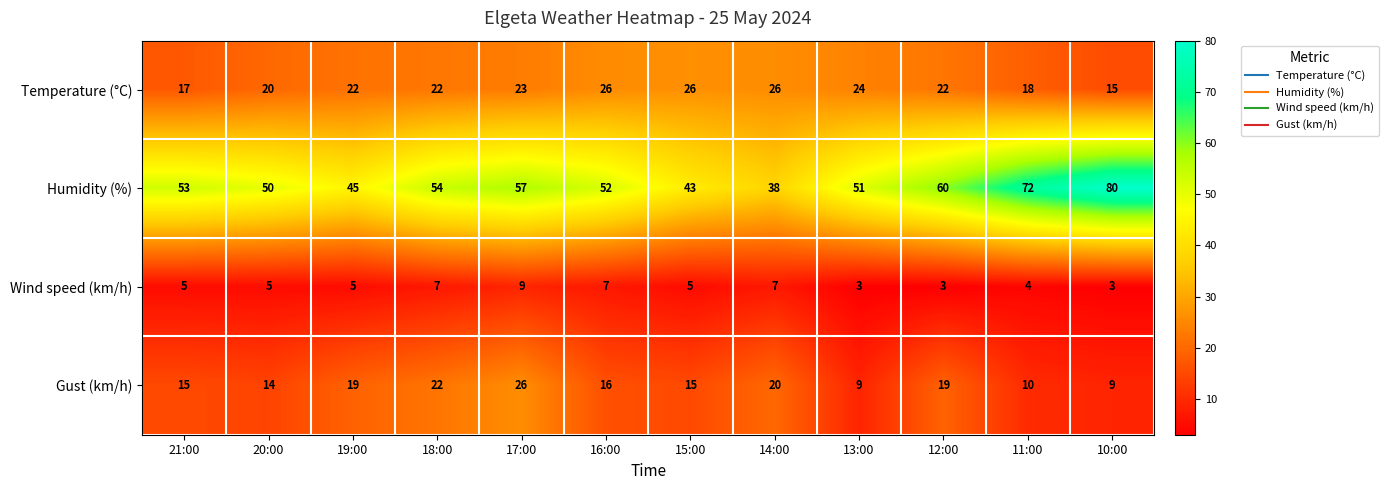

At how many categories does at least one series exceed 11?

12